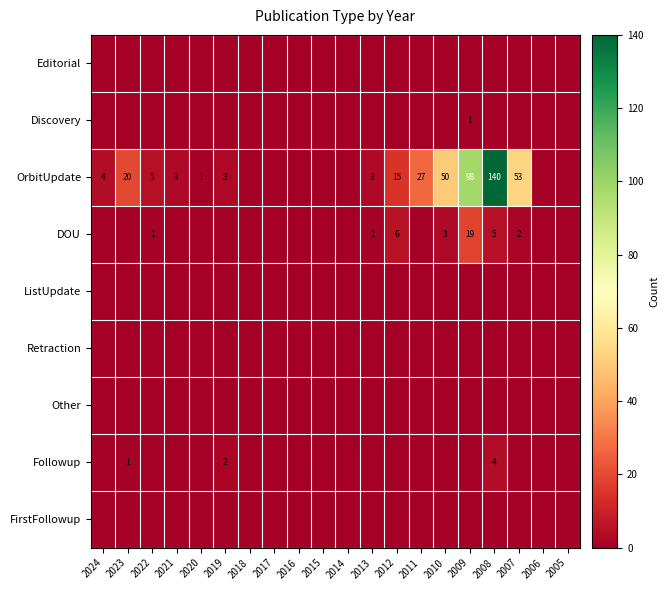

At which label does OrbitUpdate reach its peak?

2008